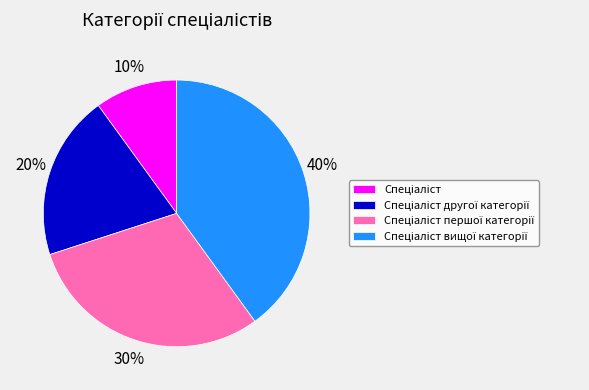

Is there a majority slice in this chart?

No